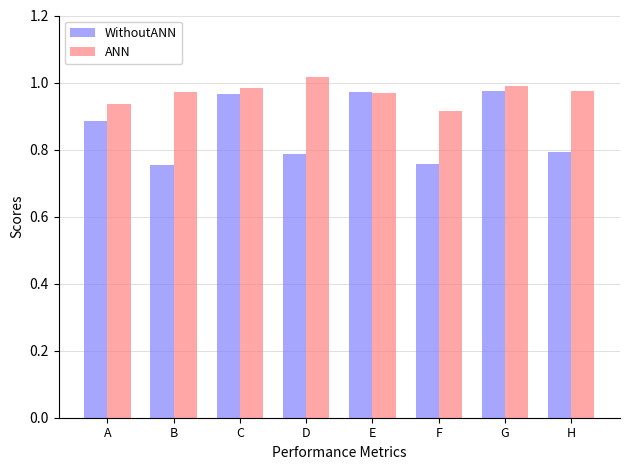

Which series has the largest total across all categories?

ANN